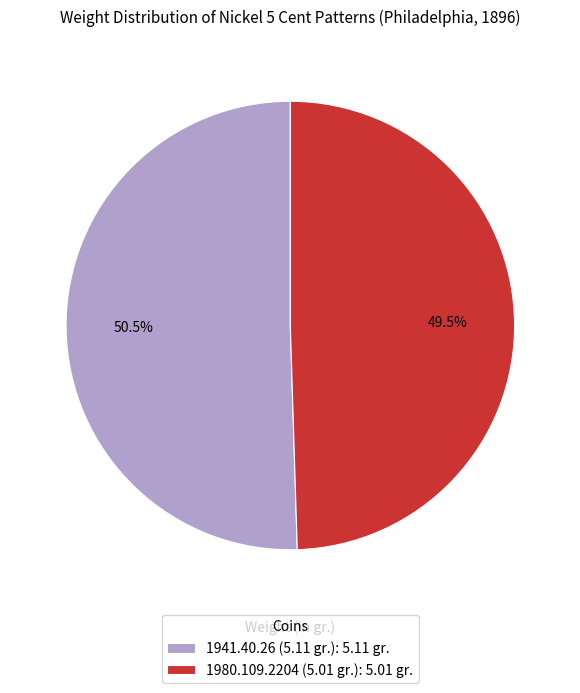

Approximately how many times larger is the value at 1980.109.2204 (5.01 gr.): 5.01 gr. compared to 1941.40.26 (5.11 gr.): 5.11 gr.?

1.0